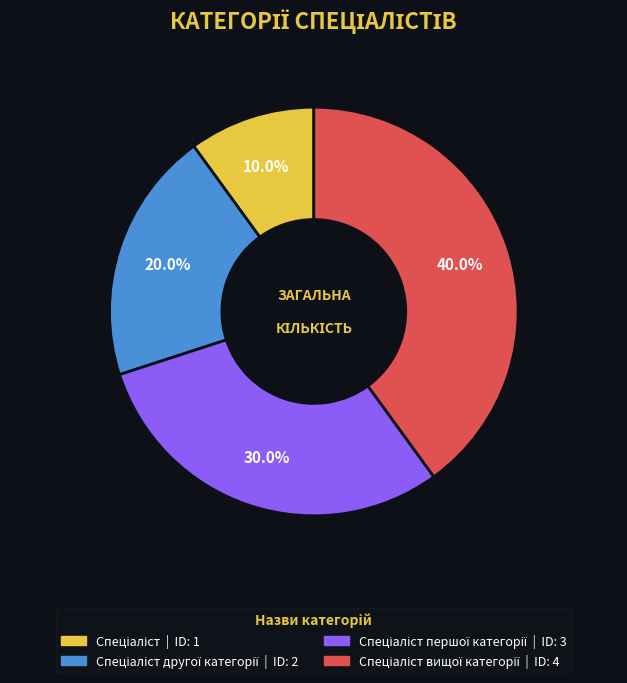

Does any single category account for the majority?

No